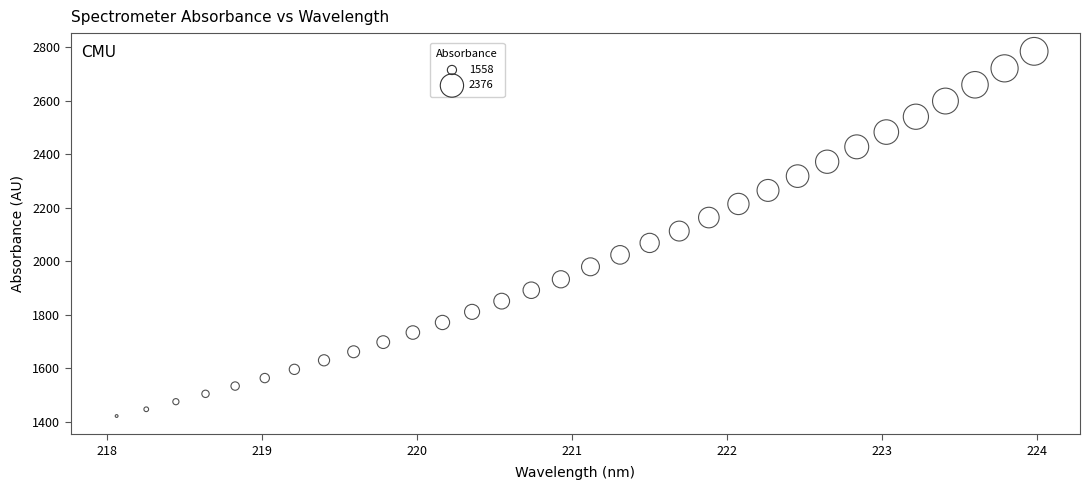

What is the range of Y values (max minus min)?

1363.0